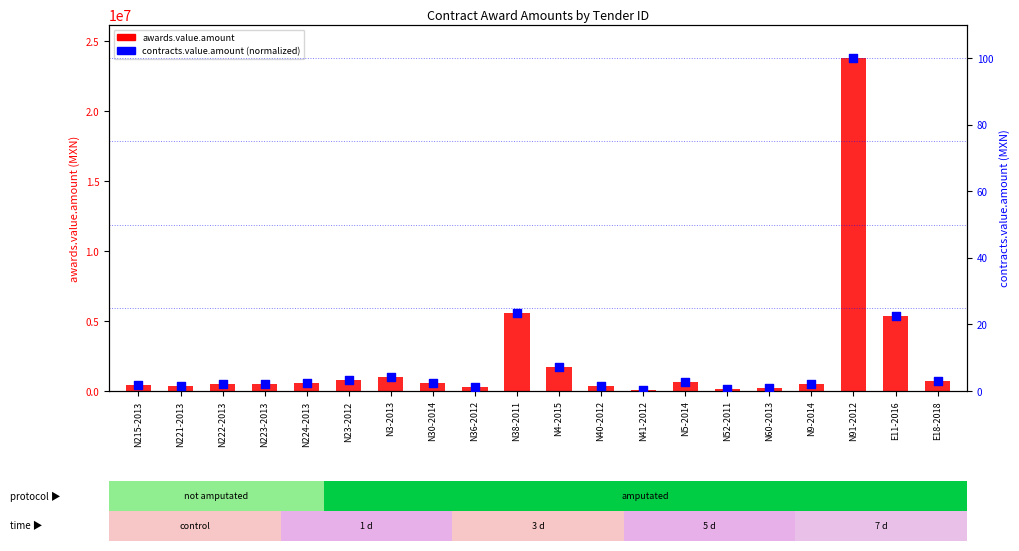

What is the total value across all series at N224-2013?

596223.2